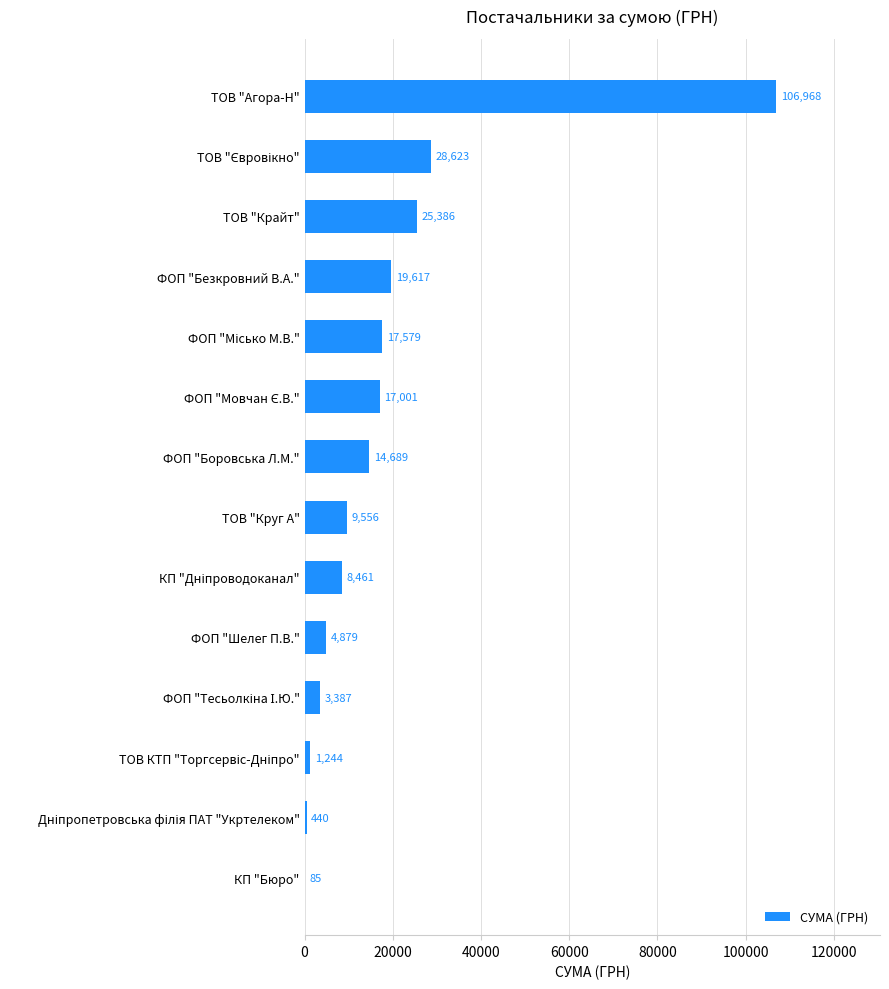

Does the chart contain stacked bars?

No